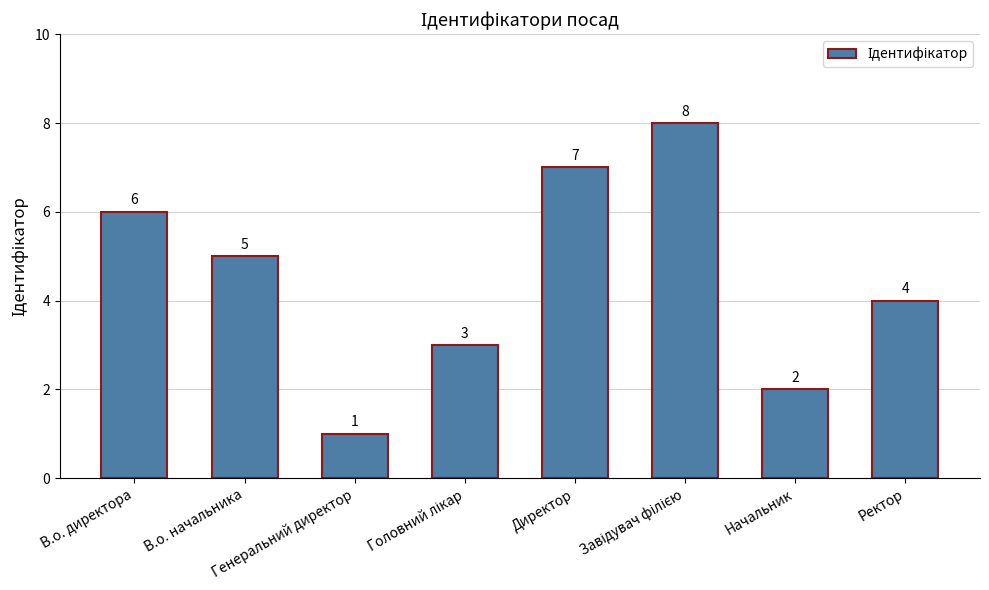

The chart shows a value of 3 at Начальник. True or false?

False